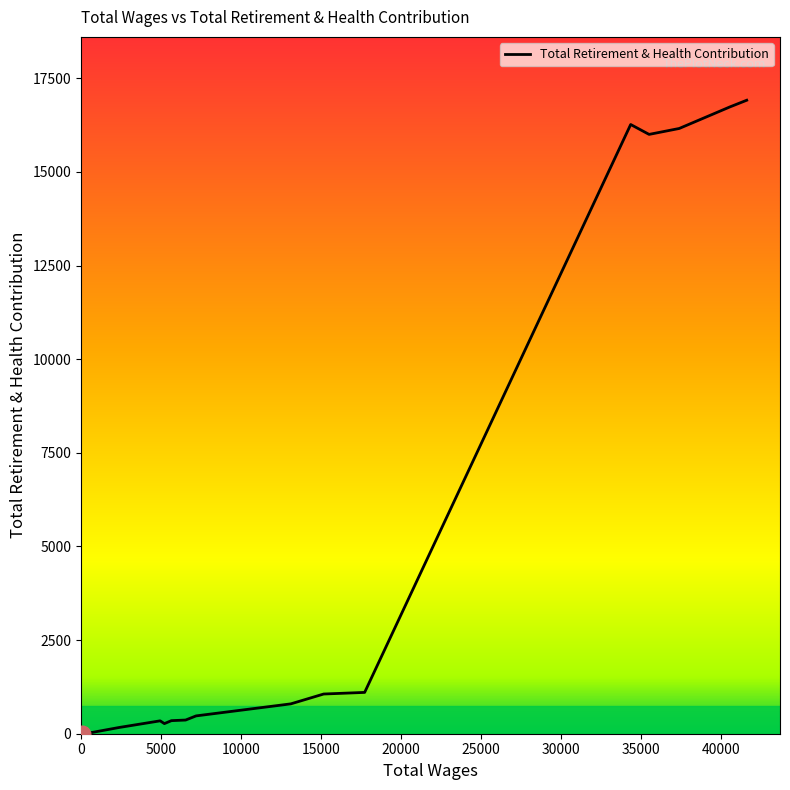

What is the difference between the maximum and minimum values?

16913